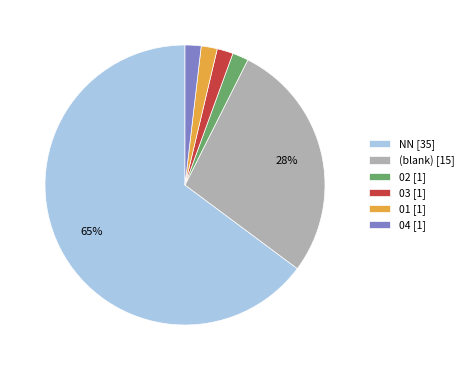

To the nearest percent, what is the difference between the 03 [1] and (blank) [15] slice percentages?

26%